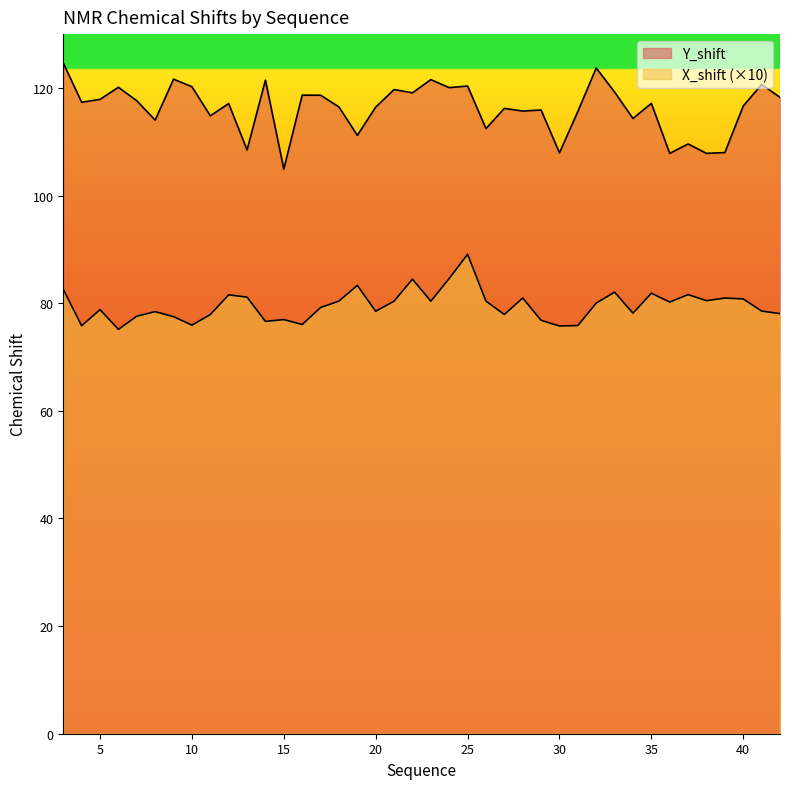

Reading left to right, extract all data points from this chart.

Y_shift: 3=124.6	4=117.3	5=117.9	6=120.1	7=117.6	8=114.0	9=121.6	10=120.2	11=114.8	12=117.1	13=108.5	14=121.4	15=104.9	16=118.7	17=118.6	18=116.5	19=111.2	20=116.4	21=119.7	22=119.1	23=121.5	24=120.1	25=120.4	26=112.4	27=116.2	28=115.7	29=115.9	30=107.9	31=115.6	32=123.7	33=119.2	34=114.3	35=117.1	36=107.8	37=109.6	38=107.8	39=108.0	40=116.6	41=120.6	42=118.3
X_shift: 3=82.6	4=75.8	5=78.8	6=75.1	7=77.6	8=78.4	9=77.5	10=75.9	11=77.9	12=81.5	13=81.1	14=76.6	15=77.0	16=76.0	17=79.2	18=80.4	19=83.3	20=78.5	21=80.4	22=84.5	23=80.4	24=84.6	25=89.1	26=80.4	27=77.9	28=81.0	29=76.8	30=75.8	31=75.8	32=80.0	33=82.0	34=78.1	35=81.9	36=80.2	37=81.6	38=80.5	39=81.0	40=80.8	41=78.5	42=78.1